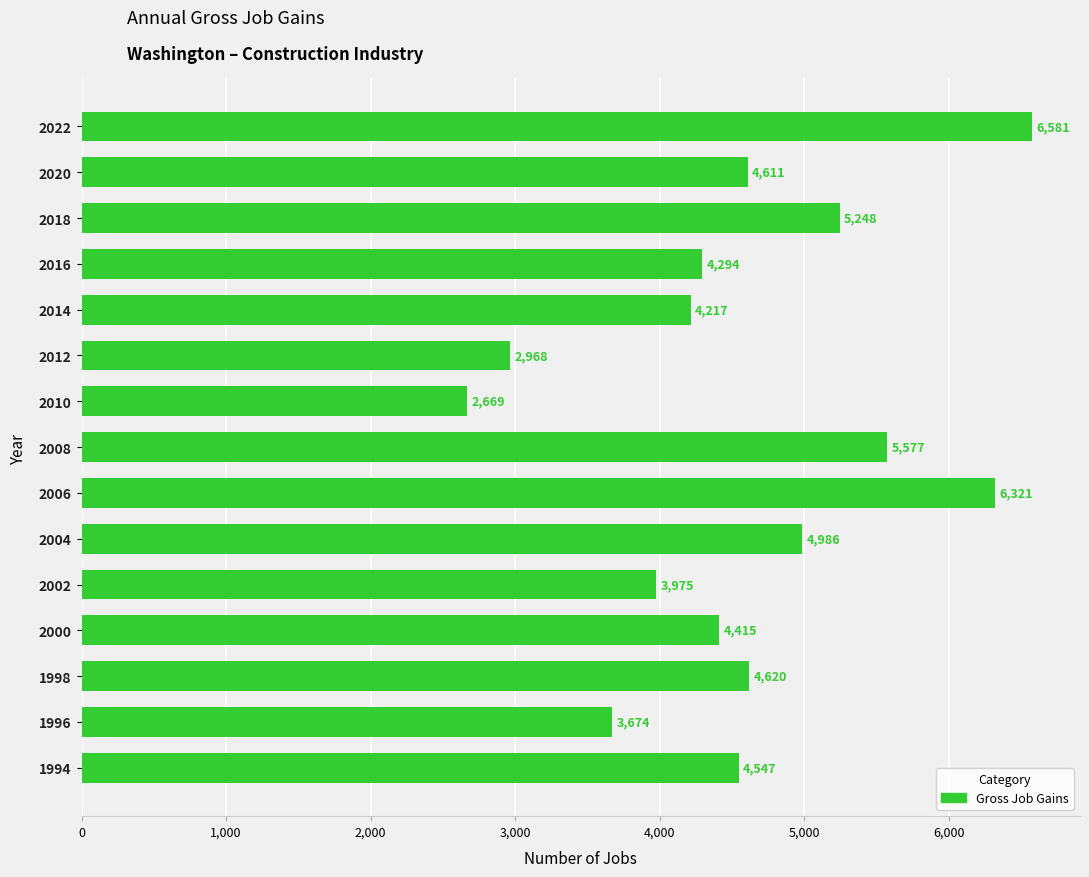

Are the bars grouped side by side (vs. stacked)?

No